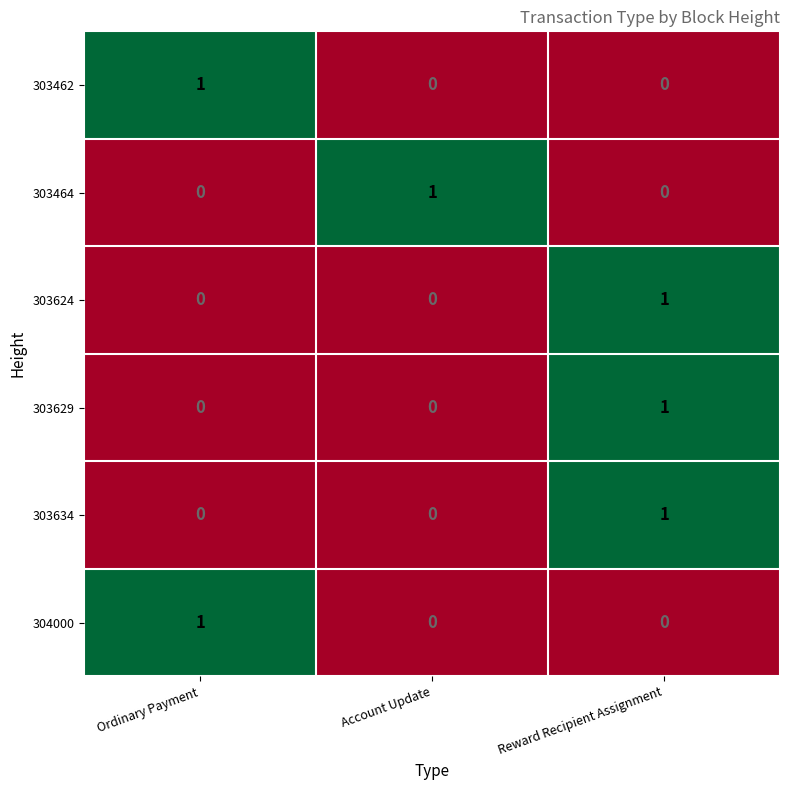

How many 303624 values are between 0 and 1?

3